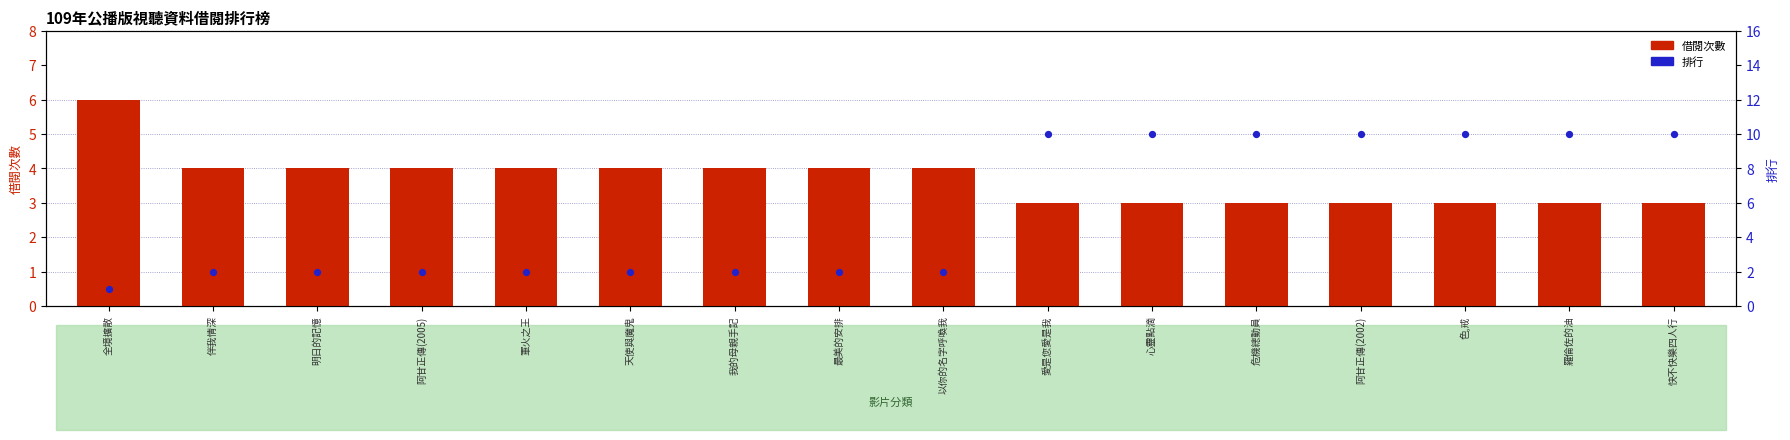

Is the value of 借閱次數 at 我的母親手記 greater than the value of 排行 at 危機總動員?

No